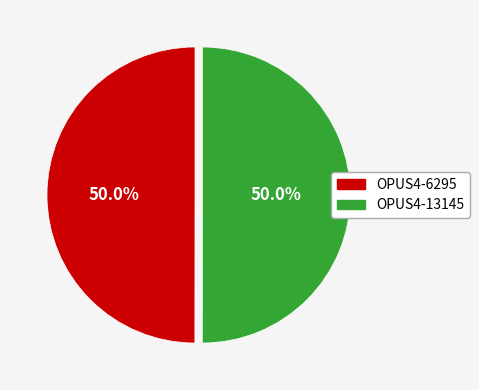

To the nearest percent, what is the average slice percentage?

50%